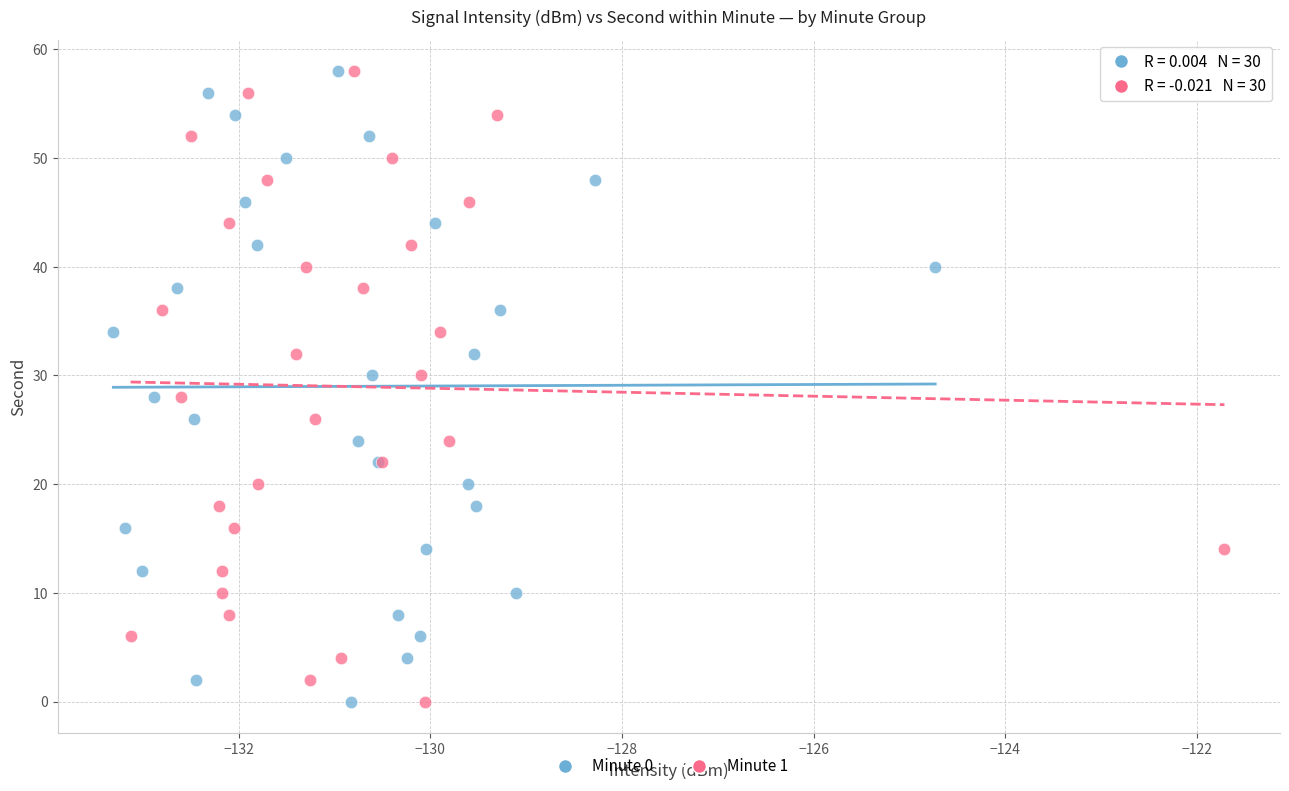

What are all the series names shown in the legend?

Minute 0, Minute 1